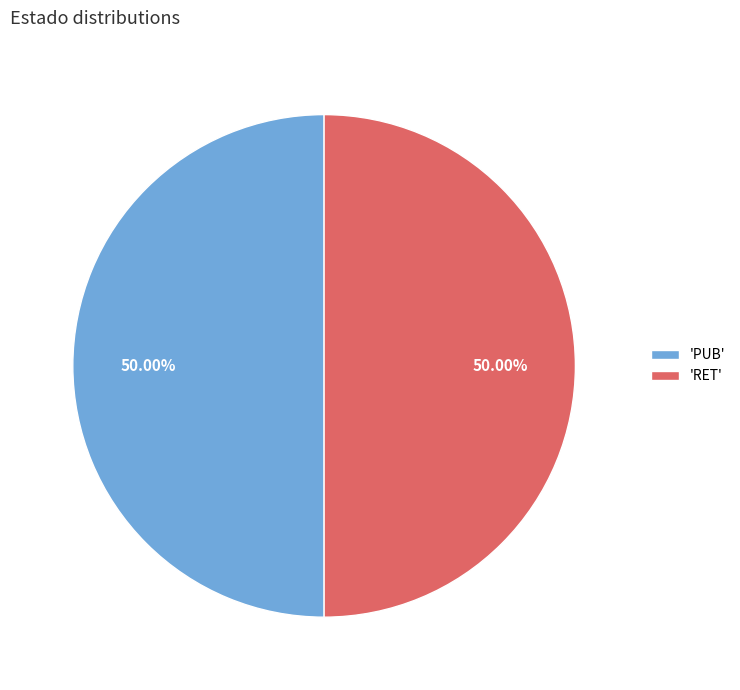

Is the sum of 'RET' and 'PUB' greater than half?

Yes